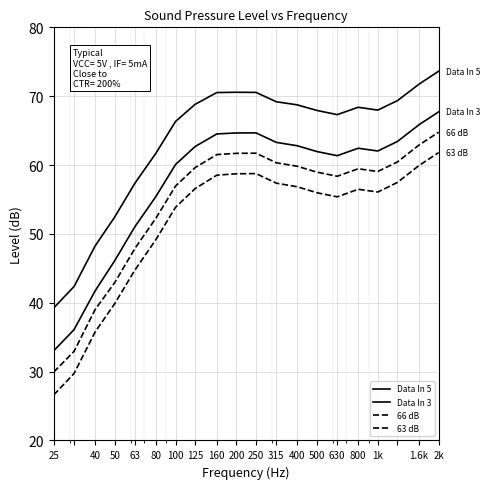

What is the smallest value displayed?

26.6